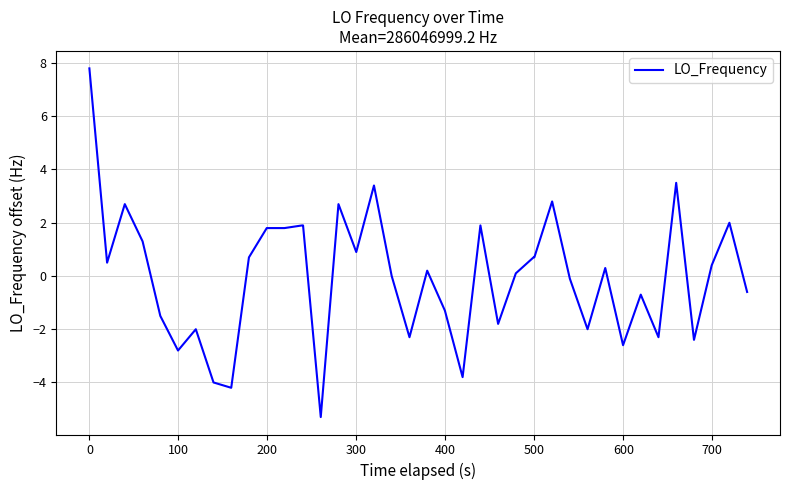

What is the maximum value shown in the chart?

7.8